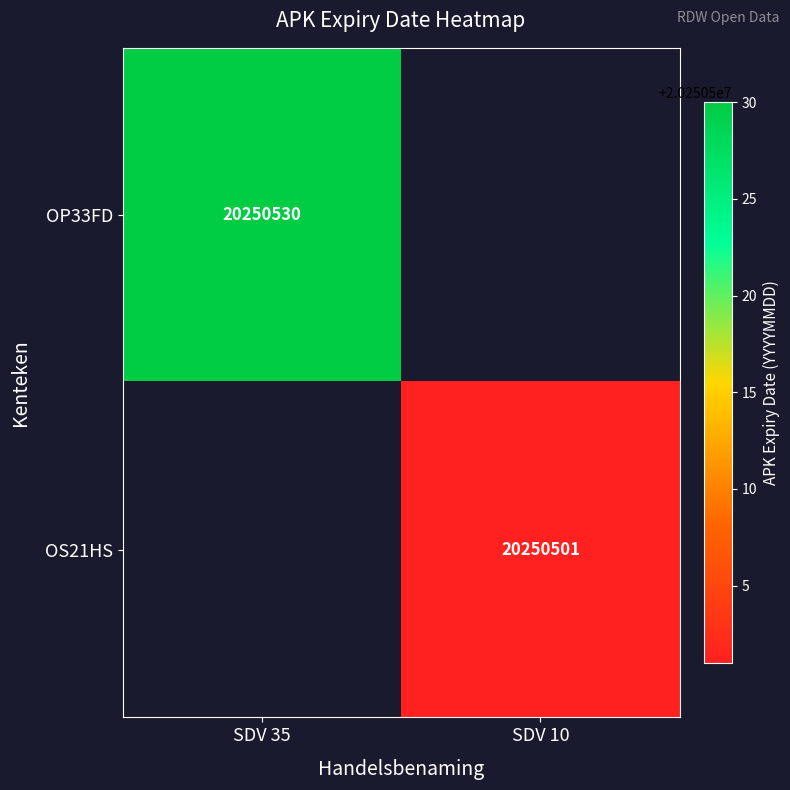

At how many categories does at least one series exceed 20250528?

1